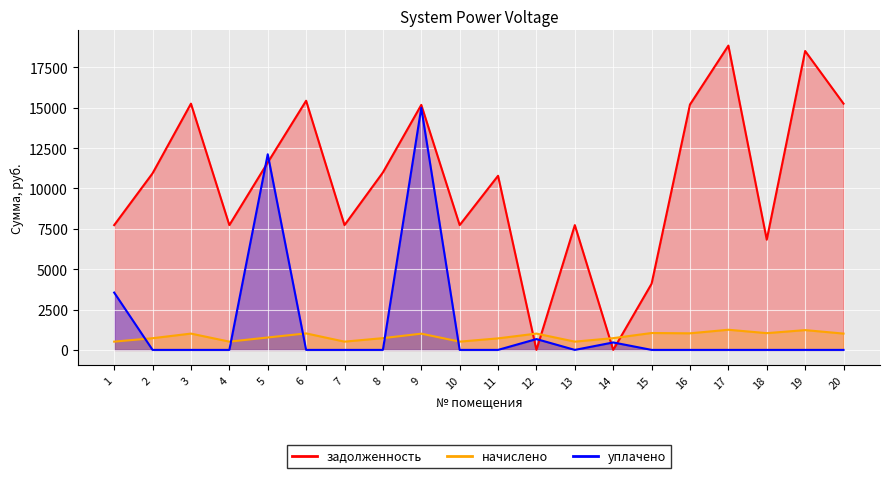

At which label does уплачено reach its peak?

9